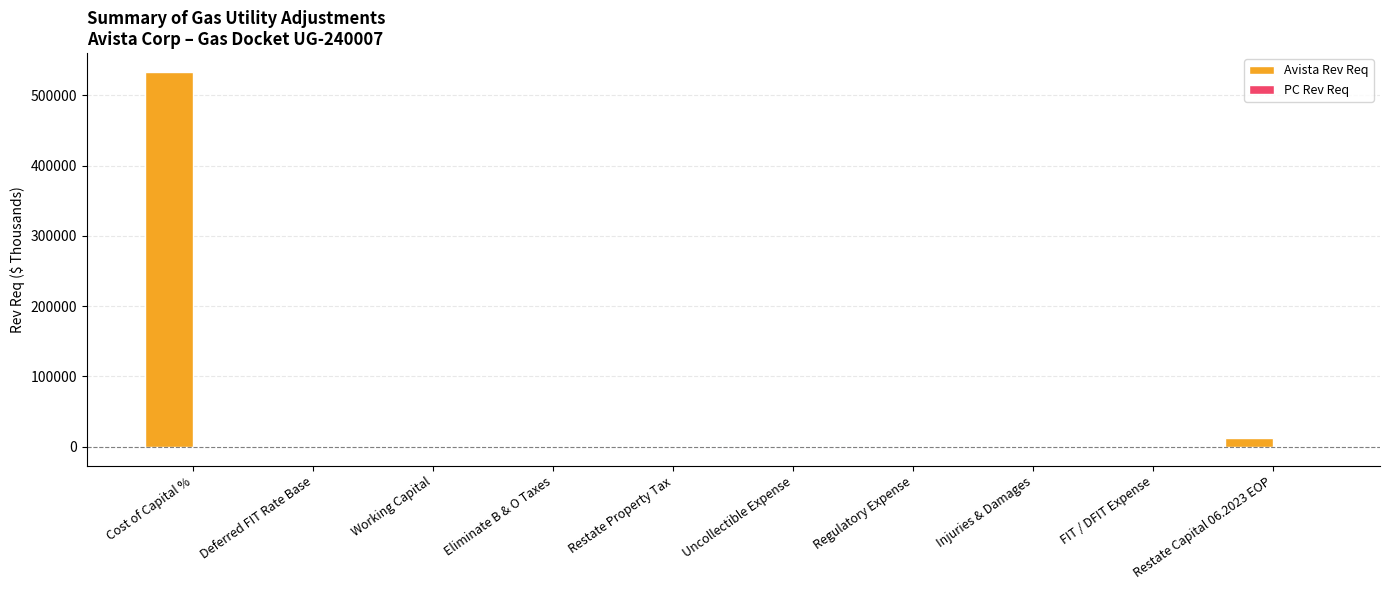

Which series has the largest total across all categories?

Avista Rev Req